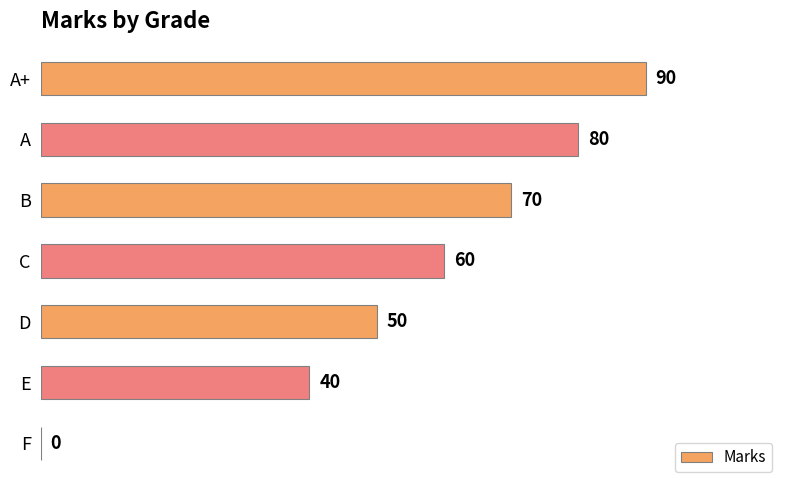

Does the chart contain stacked bars?

No